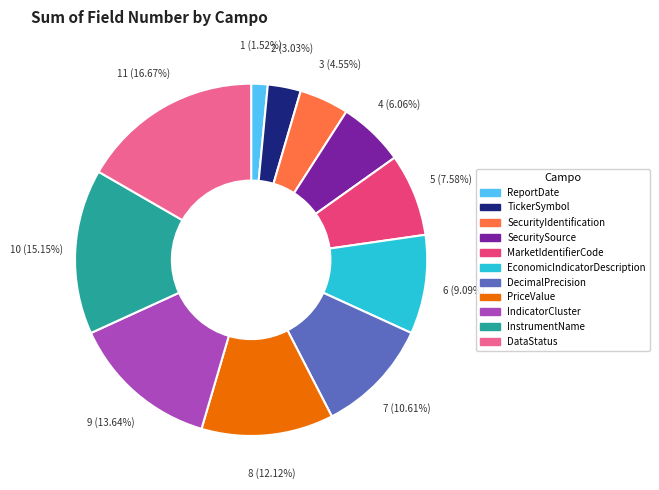

How much of the chart is everything except MarketIdentifierCode?

92.4%